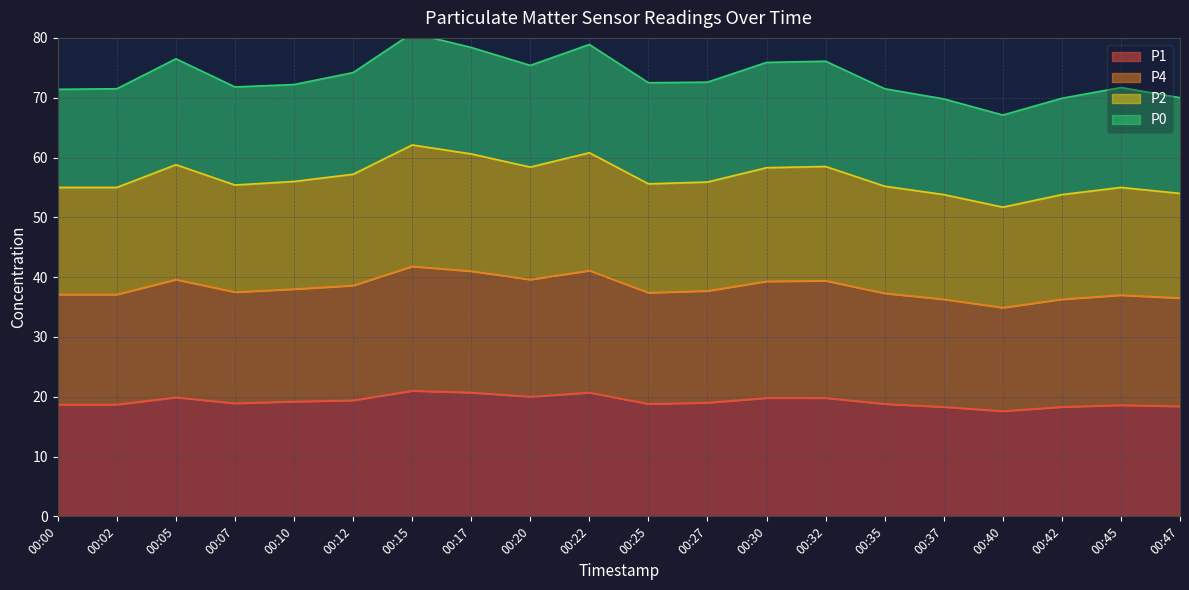

True or false: P1 has a value of 21.0 at 00:15.

True